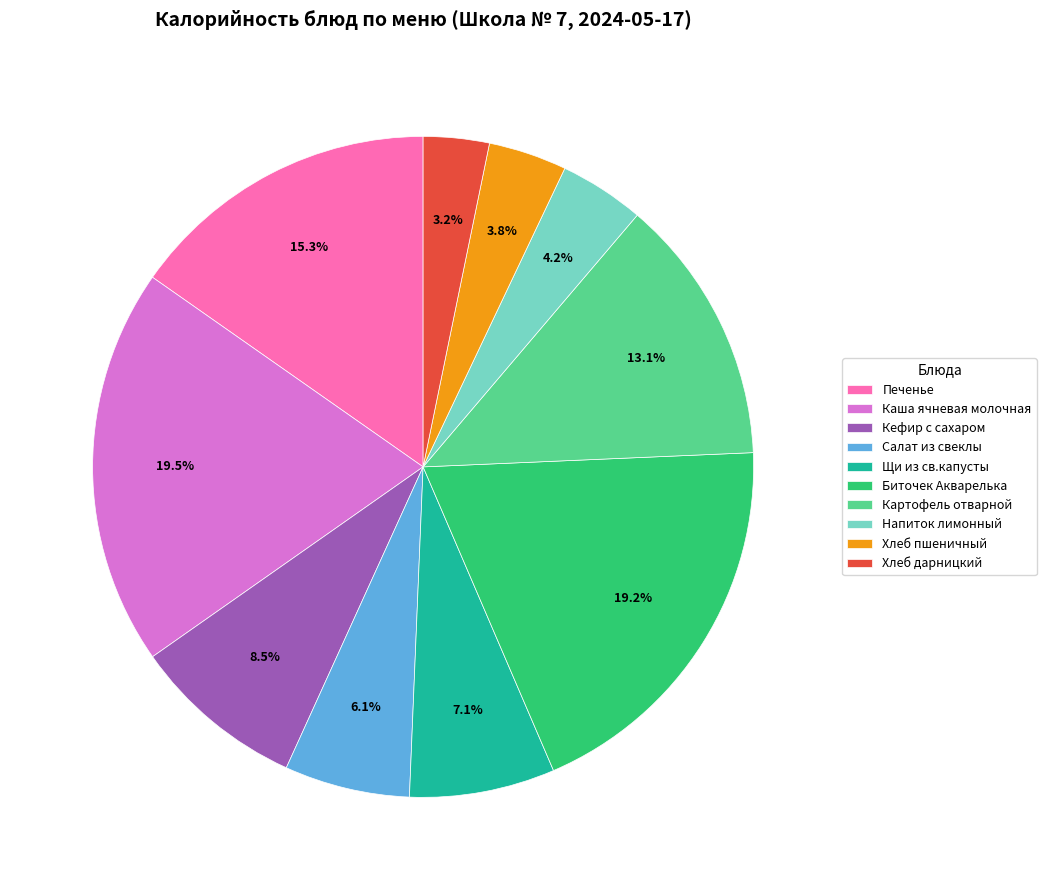

To the nearest percent, what is the difference between the largest and smallest slice percentages?

16%